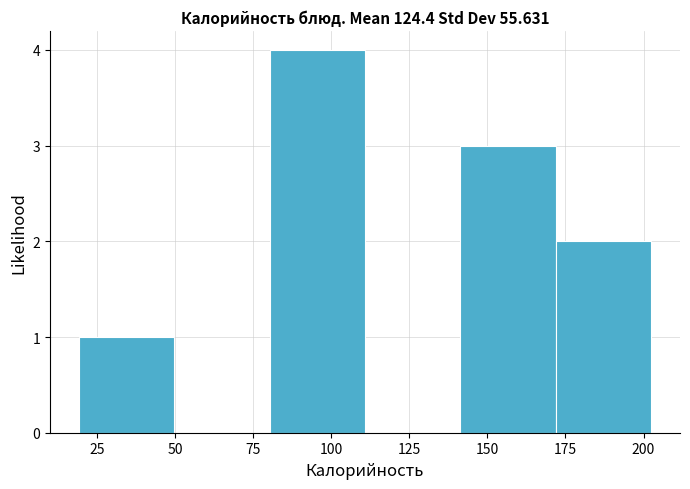

Reading left to right, transcribe this chart: for each bar, give the range it covers on the x-axis and its height. Neither the bar edges nor the heights are printed on the chart, so give them approximately, as read against the axes.

20 to 50: 1
50 to 80: 0
80 to 110: 4
110 to 140: 0
140 to 170: 3
170 to 205: 2